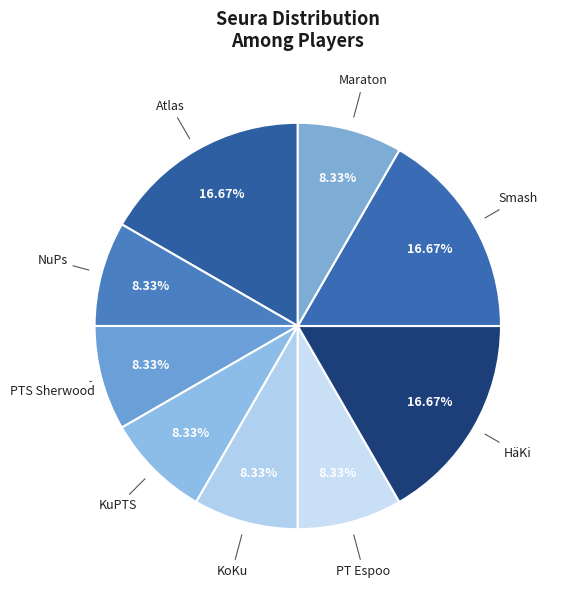

How many segments does this pie chart have?

9